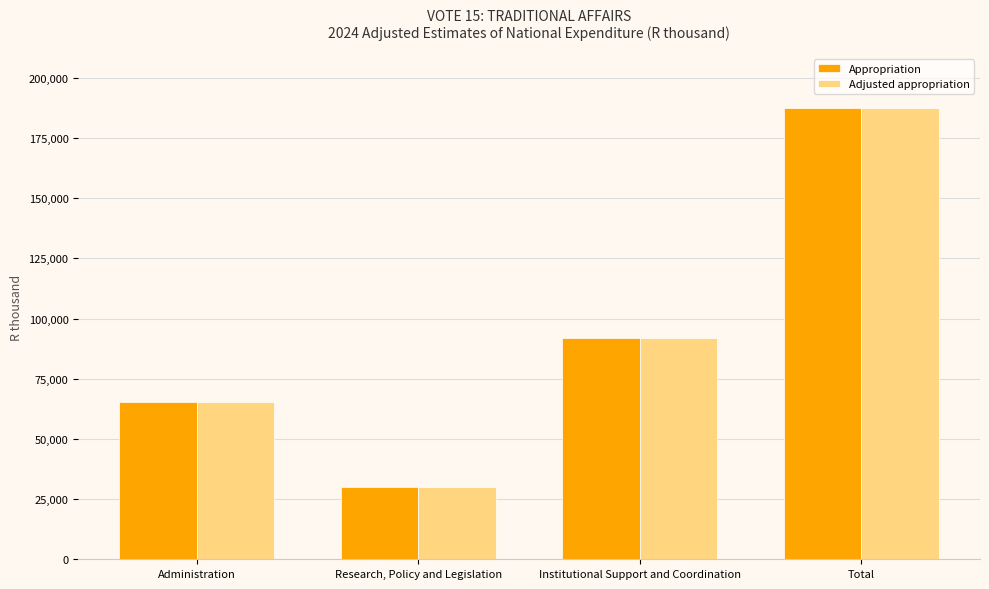

Rank the categories by Appropriation value from highest to lowest.

Total, Institutional Support and Coordination, Administration, Research, Policy and Legislation